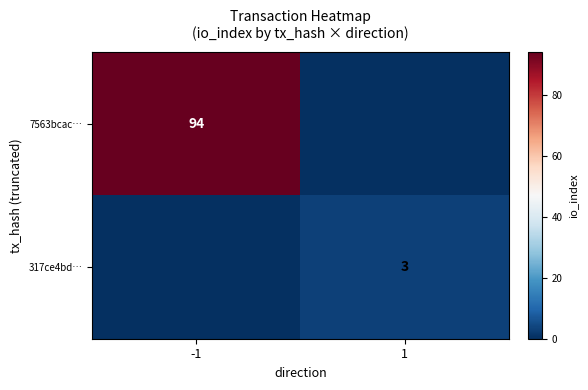

Which series changed the most between -1 and 1?

7563bcac…